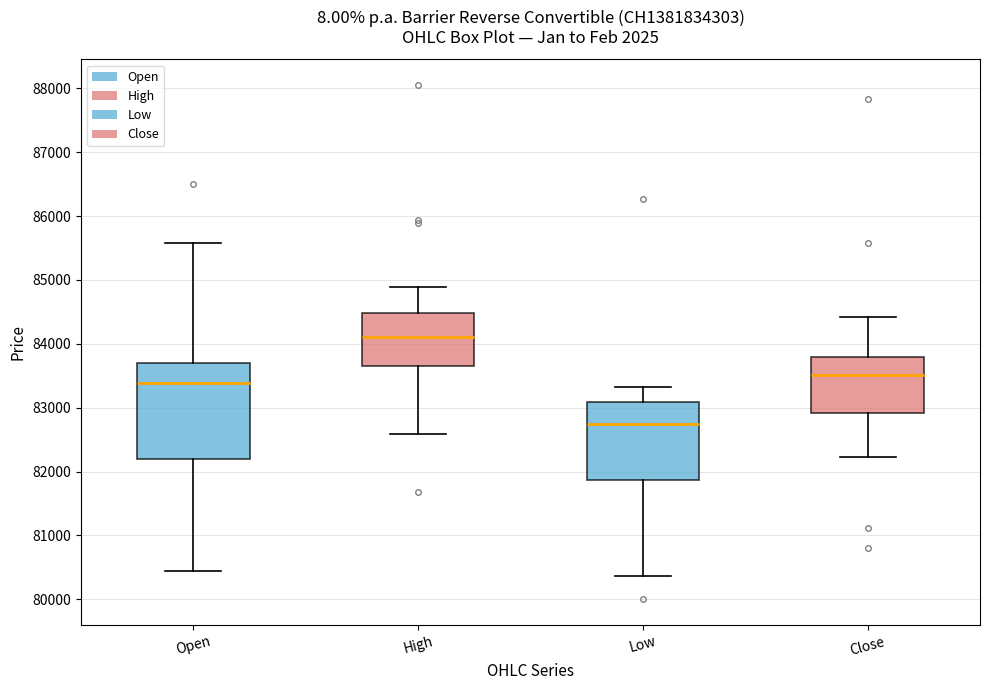

Reading left to right, transcribe this box plot: for each box, give where its median line is, the range the box spans, and where its two whiskers end, as read against the y-axis. The values are not printed on the chart, so give them approximately, as read against the axis.

Open: median 83400, box 82200 to 83700, whiskers 80500 to 85600
High: median 84100, box 83700 to 84500, whiskers 82600 to 84900
Low: median 82700, box 81900 to 83100, whiskers 80400 to 83300
Close: median 83500, box 82900 to 83800, whiskers 82200 to 84400